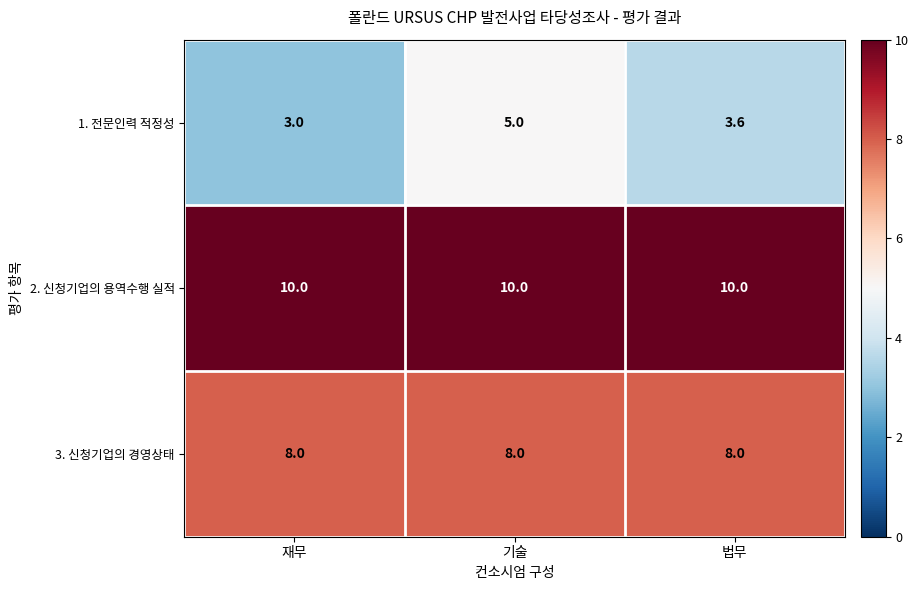

What is the difference between the highest and lowest values at 재무?

7.0